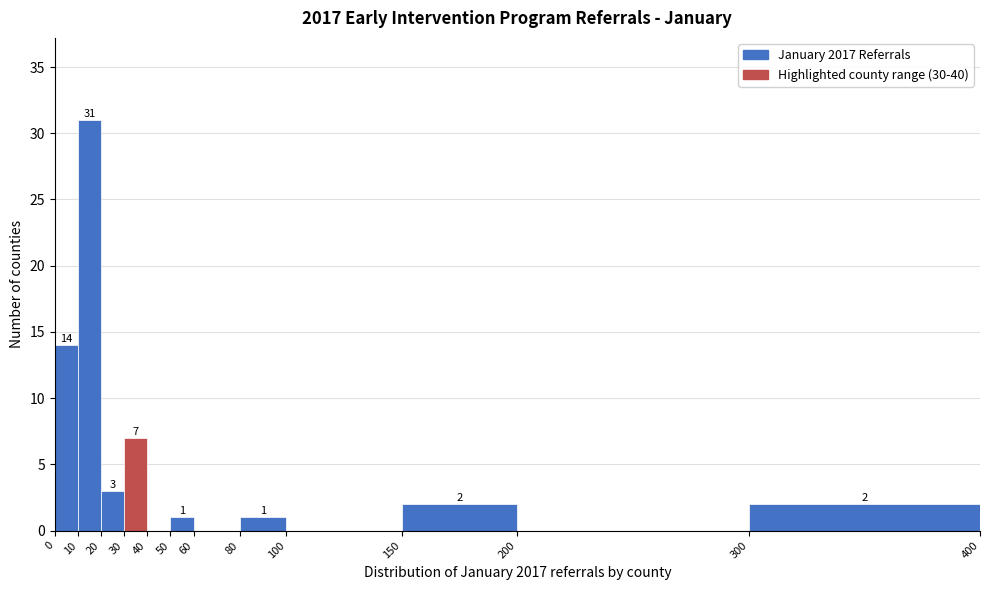

Which range on the x-axis has the tallest bar?

10 to 20